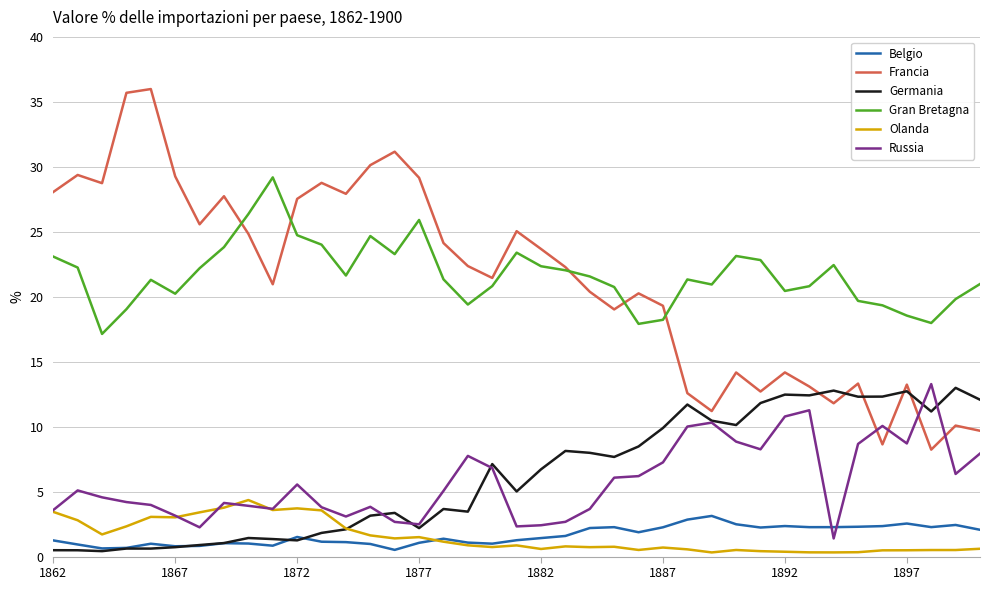

What is the greatest value displayed?

36.0